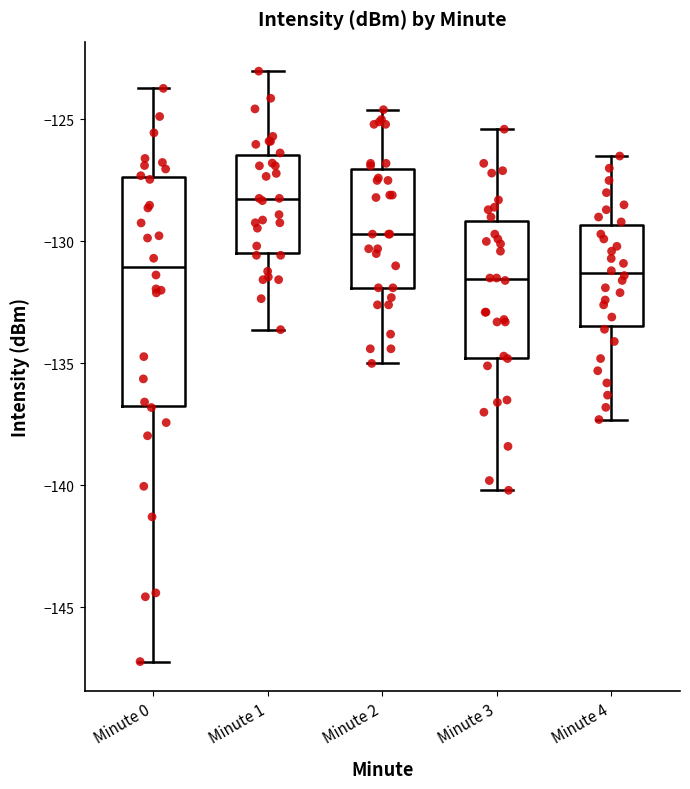

Where does the upper whisker of the box for Minute 4 end on the y-axis? The values are not printed on the chart, so give them approximately, as read against the axis.

-126.5